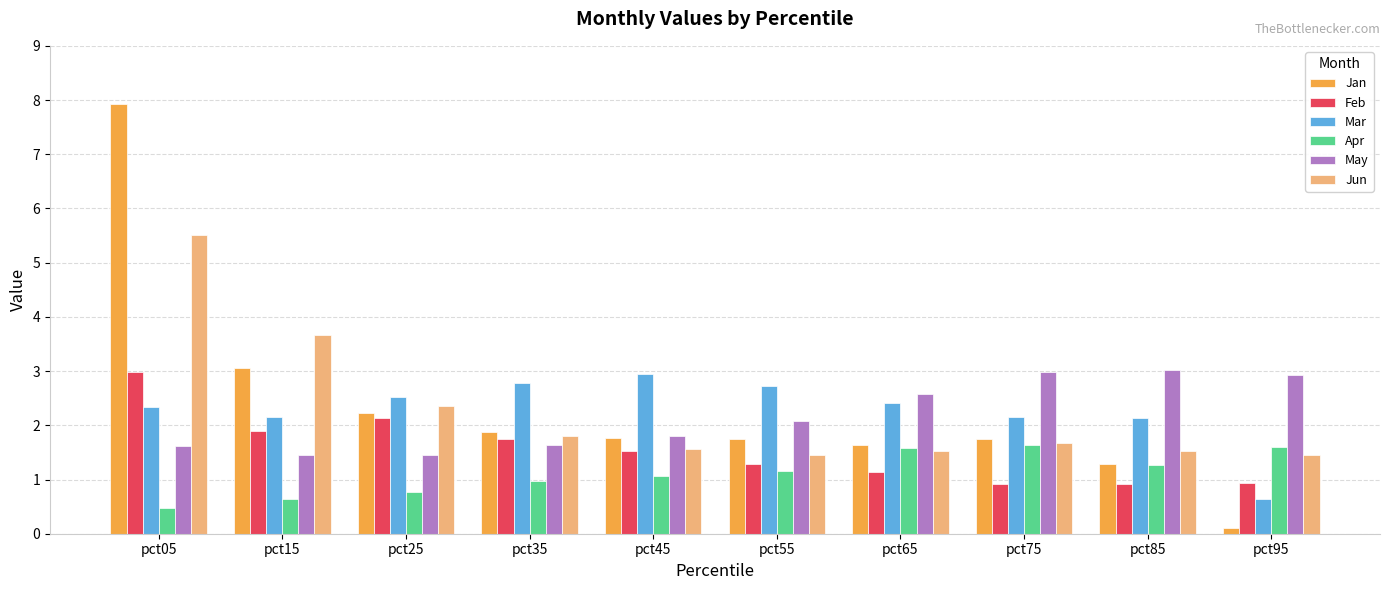

At which label is May closest to 2?

pct55